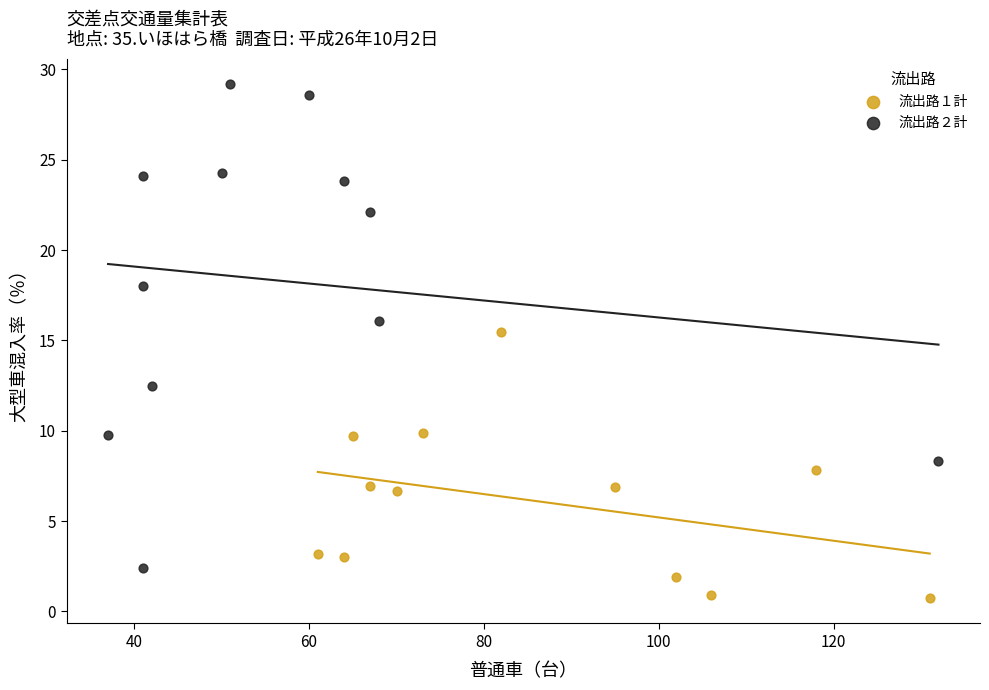

Which series contains the highest Y value?

流出路２計